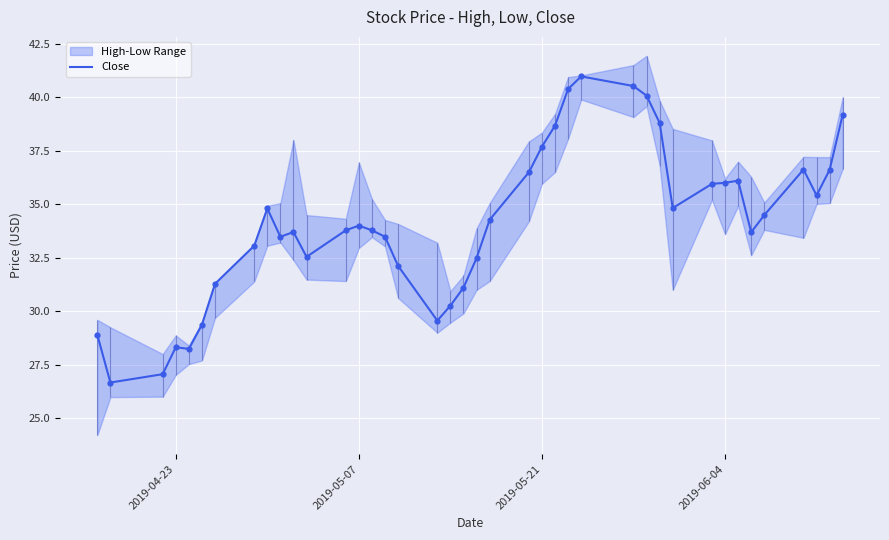

What is the highest value of the Close series?

41.0